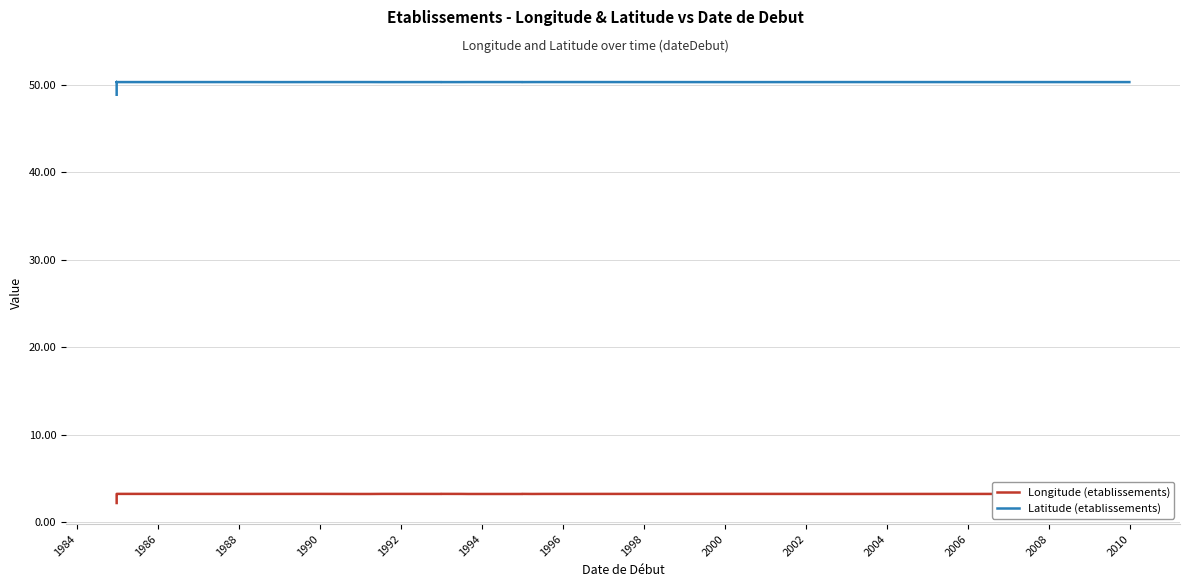

How many data points in Latitude (etablissements) are less than 50?

1